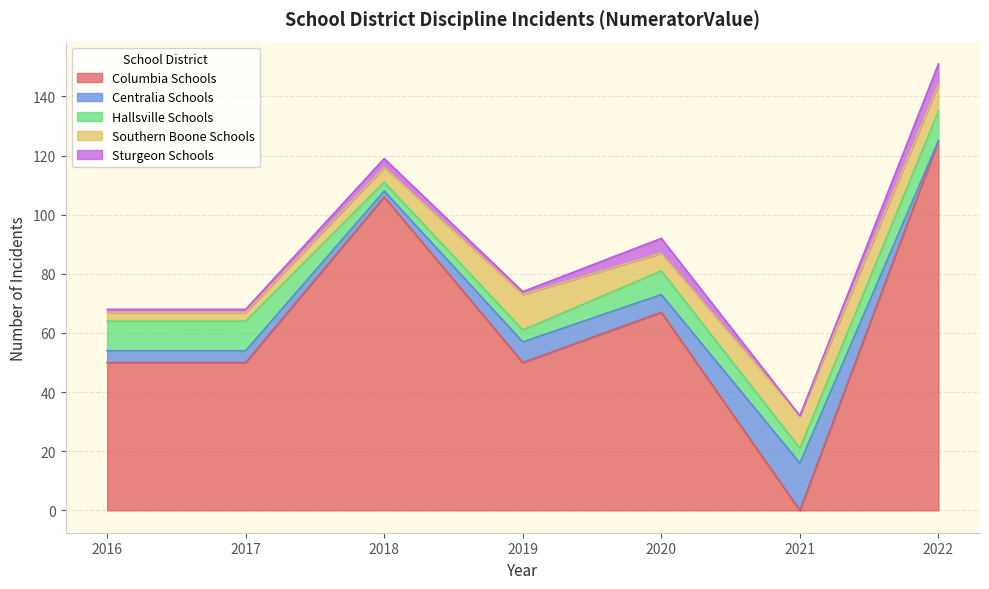

The Centralia Schools series shows 1 at 2018. True or false?

False